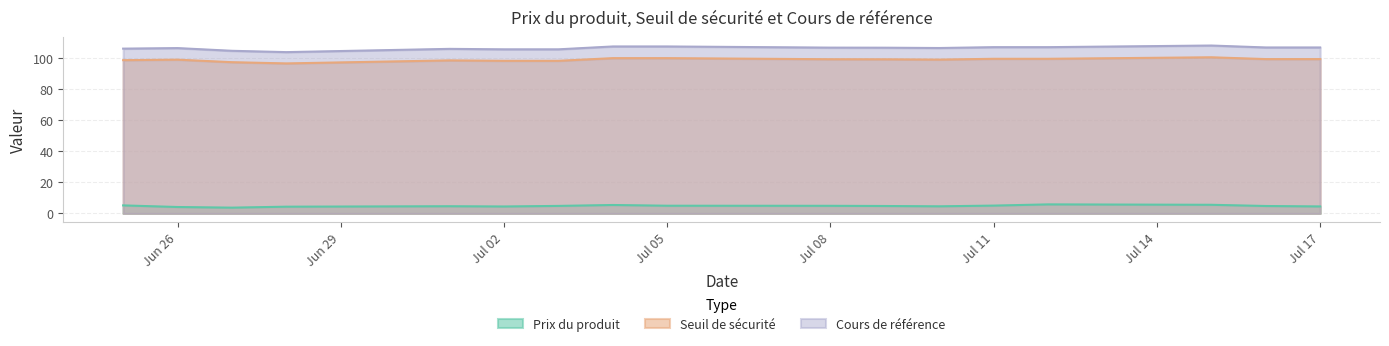

How many values in the Prix du produit series are below 4?

1